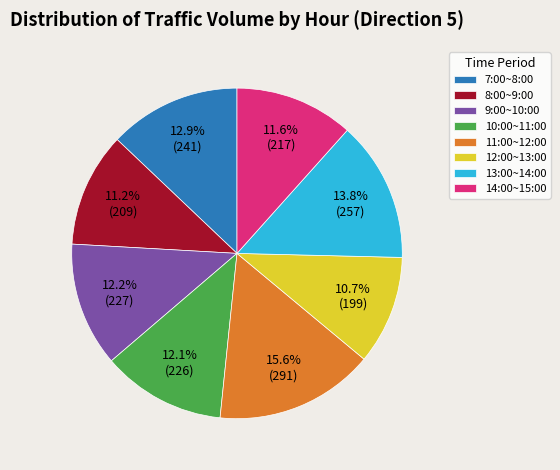

Is it true that 13:00~14:00 is 14% of the pie?

True